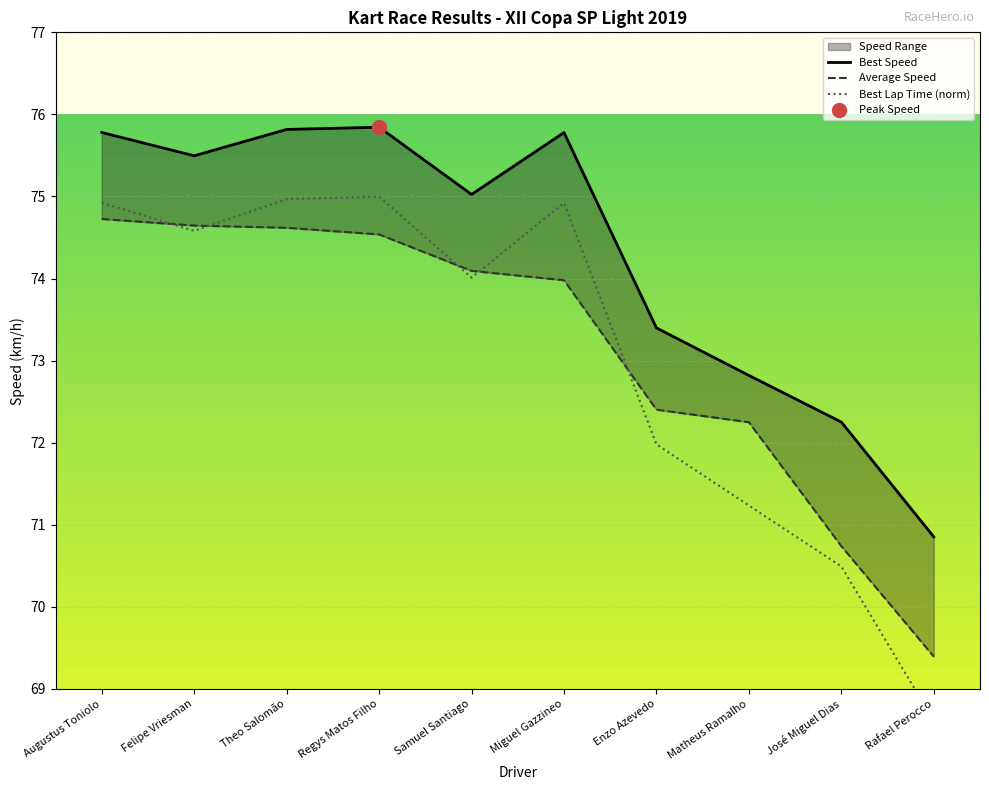

Read the Best Lap time value at Theo Salomão.

75.0